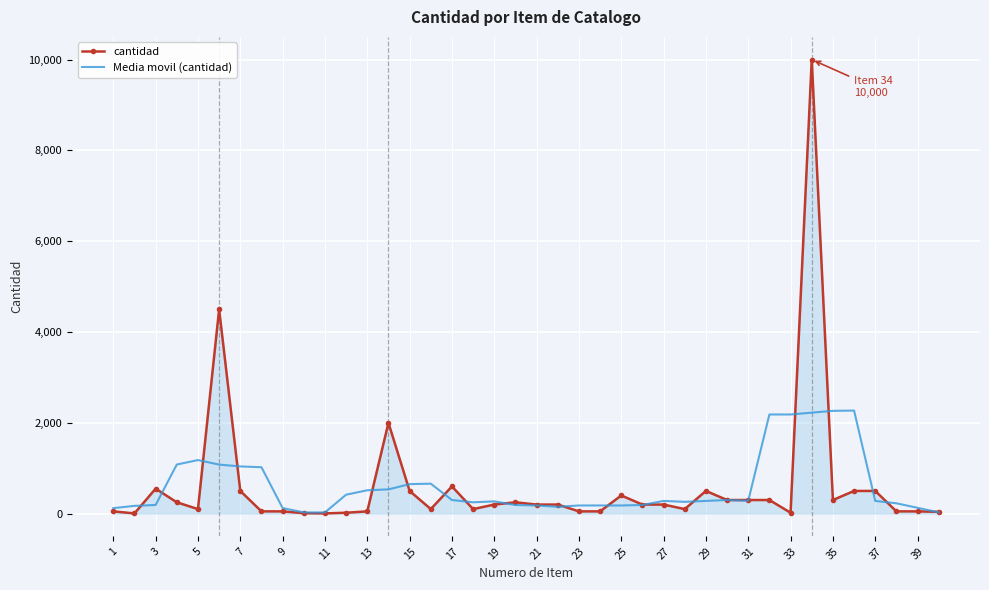

What is the maximum value for Media movil (cantidad)?

2270